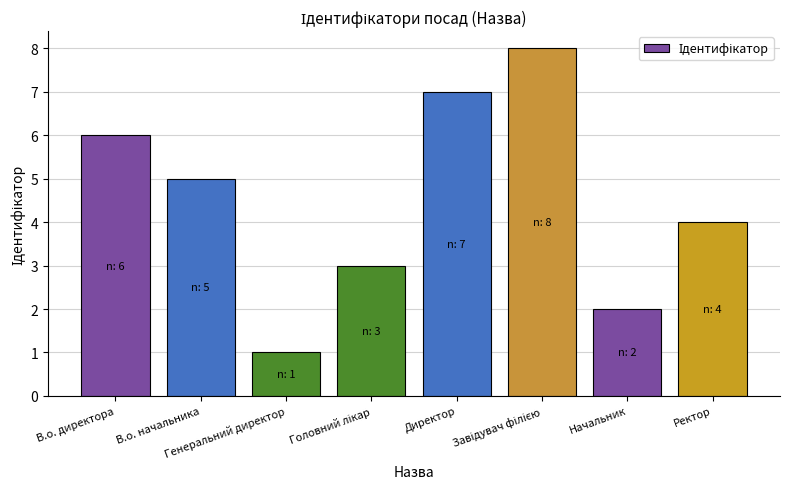

Reading right to left, what are all the values shown in this chart?

4	2	8	7	3	1	5	6